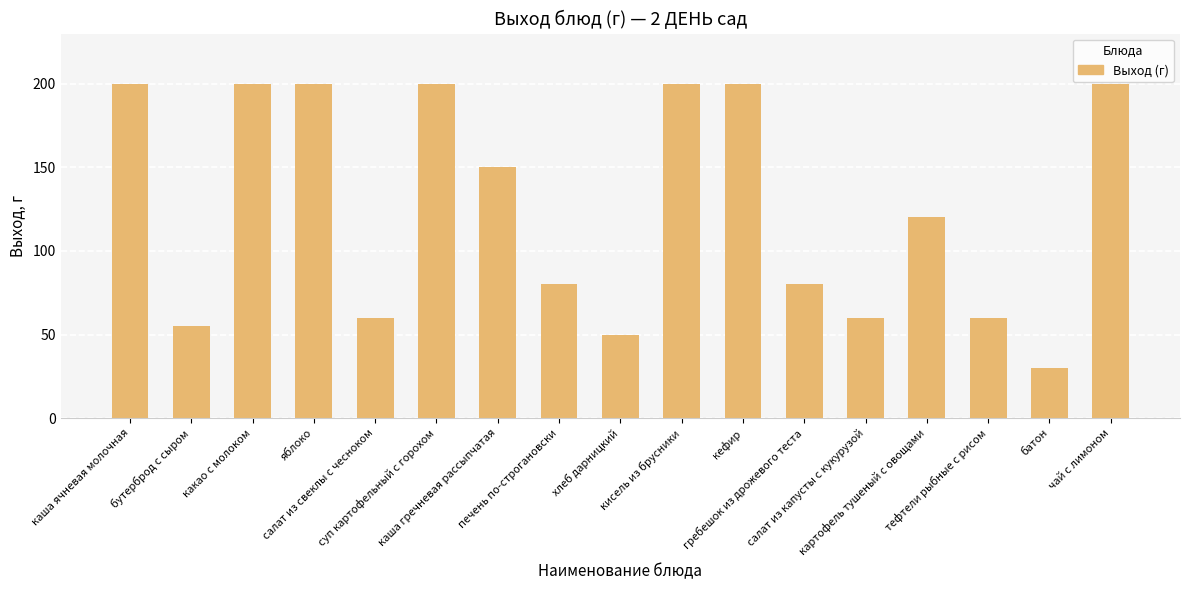

What is the minimum value shown in the chart?

30